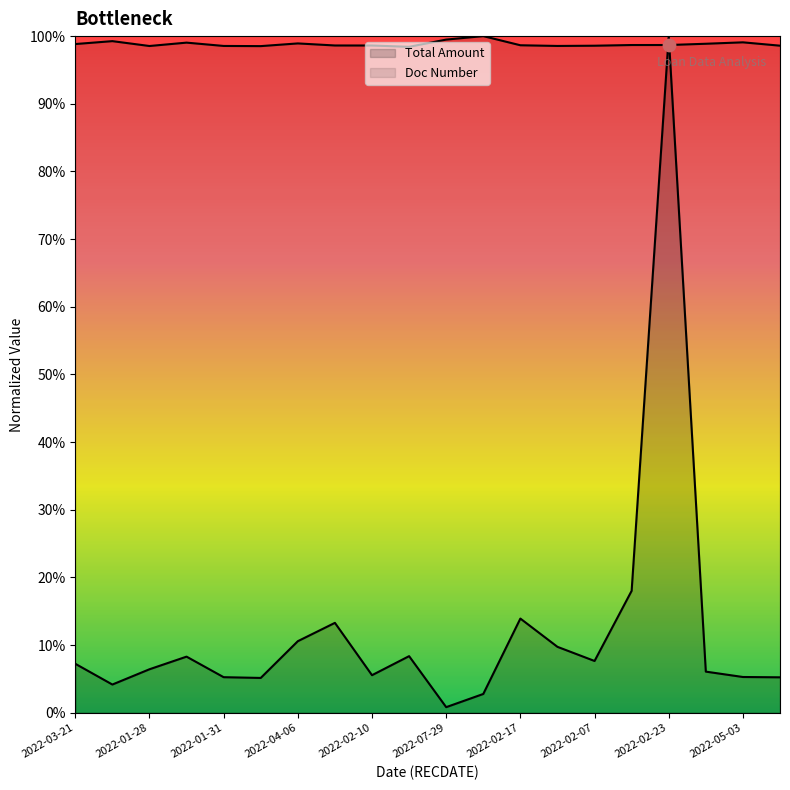

Which series has the widest spread of Y values?

Total Amount